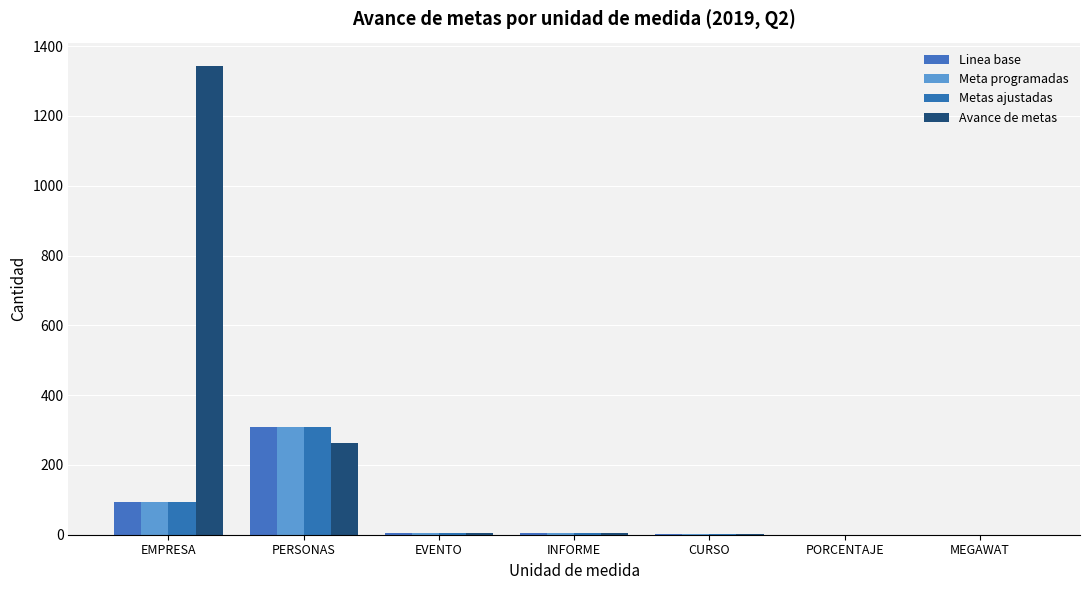

Rank the series by their maximum value, from lowest to highest.

Linea base, Meta programadas, Metas ajustadas, Avance de metas